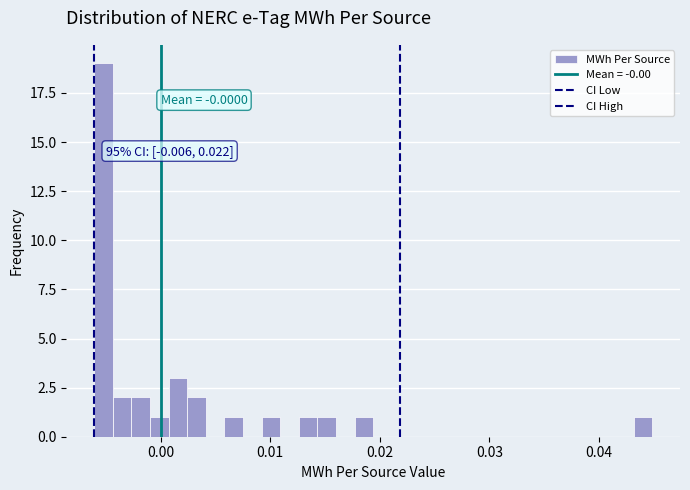

Around what value on the x-axis is the tallest bar? Give the approximate position of its centre, as read against the axis.

-0.005